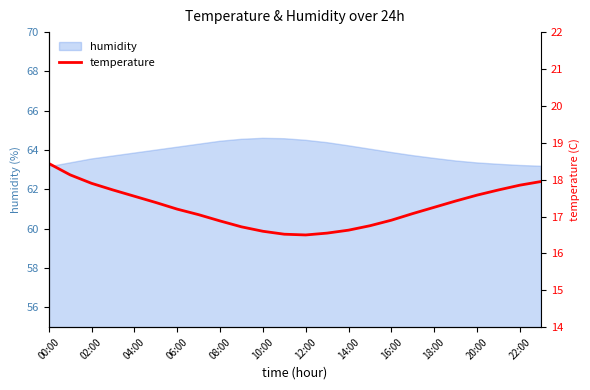

True or false: there are more than 0 points higher than both neighbors.

False